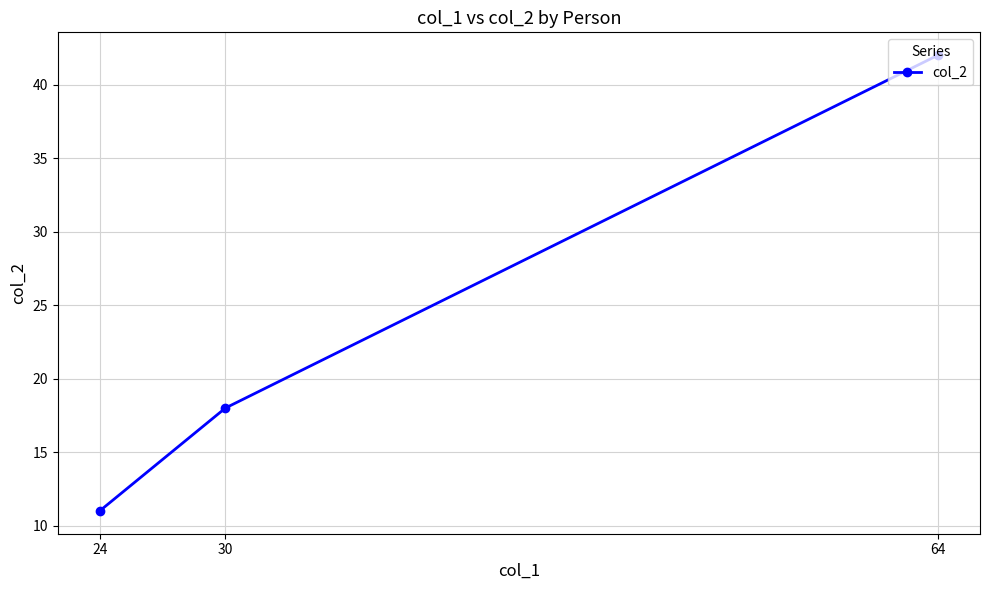

What is the maximum value shown in the chart?

42